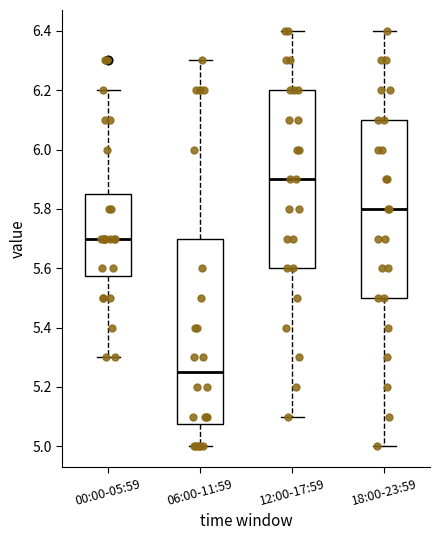

Where does the median line of the box for 00:00-05:59 sit on the y-axis? The values are not printed on the chart, so give them approximately, as read against the axis.

5.70